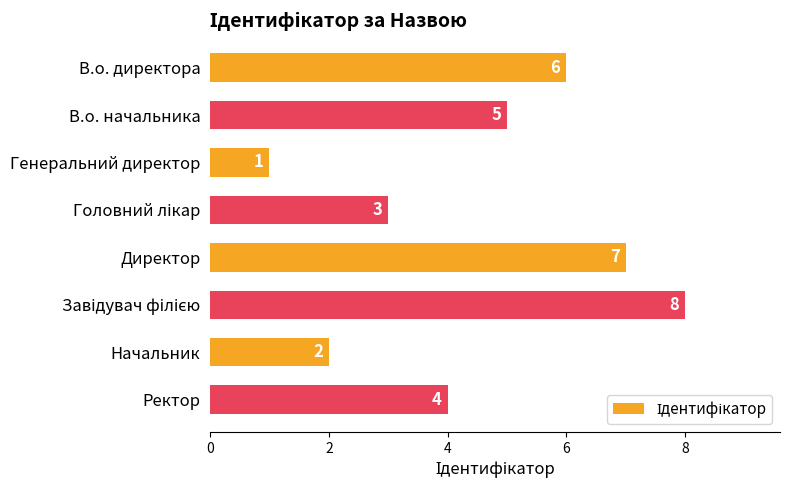

At which category does the chart reach its minimum across all series?

Генеральний директор